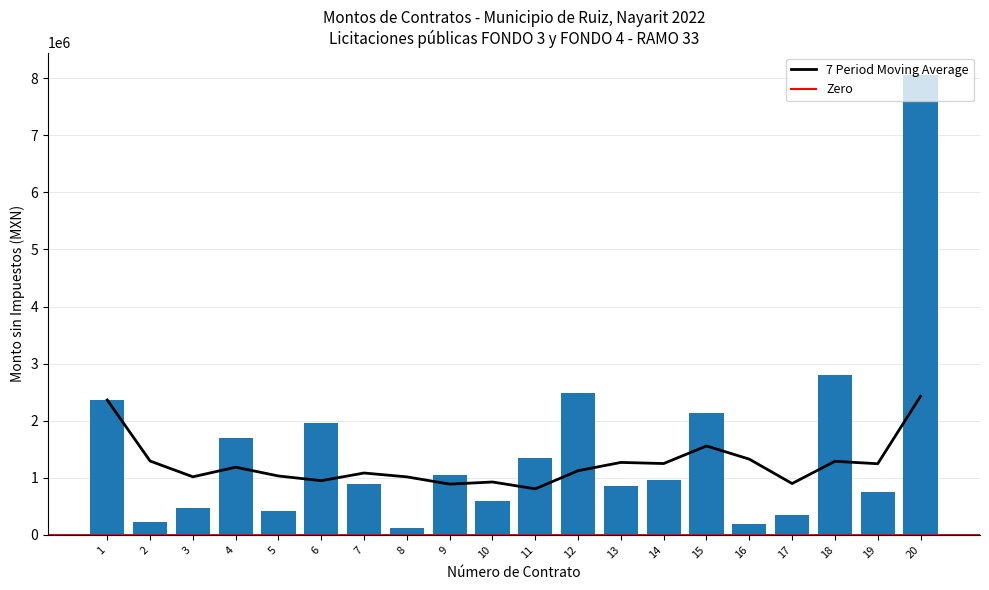

What is the difference between the values at 3 and 12?

2018209.7